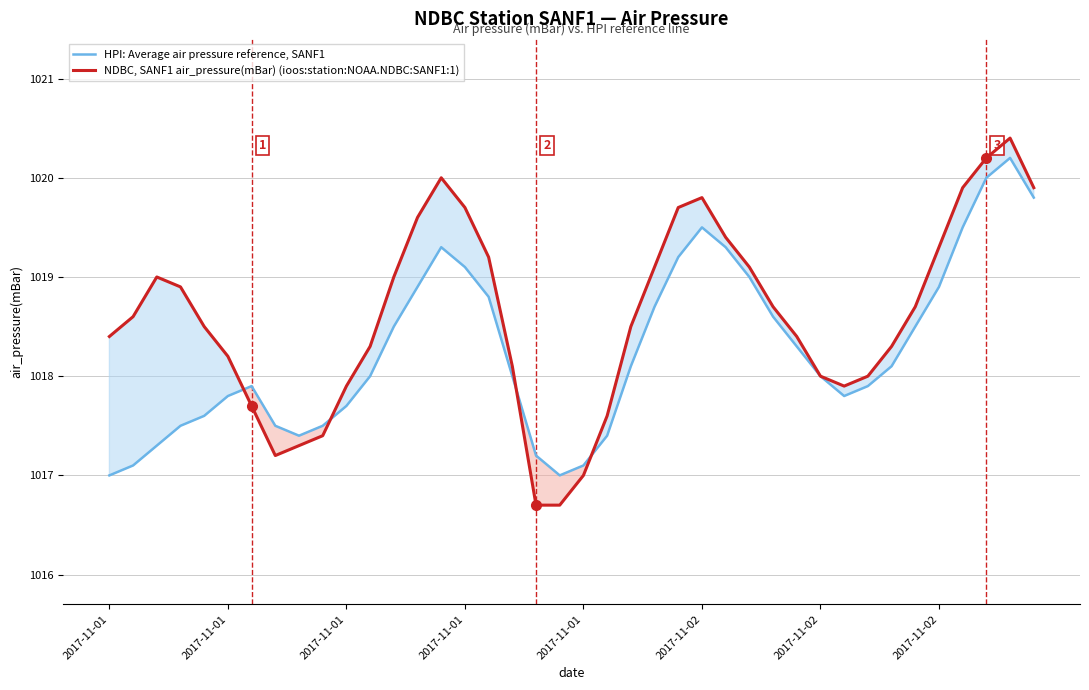

How many lines are shown in the chart?

2